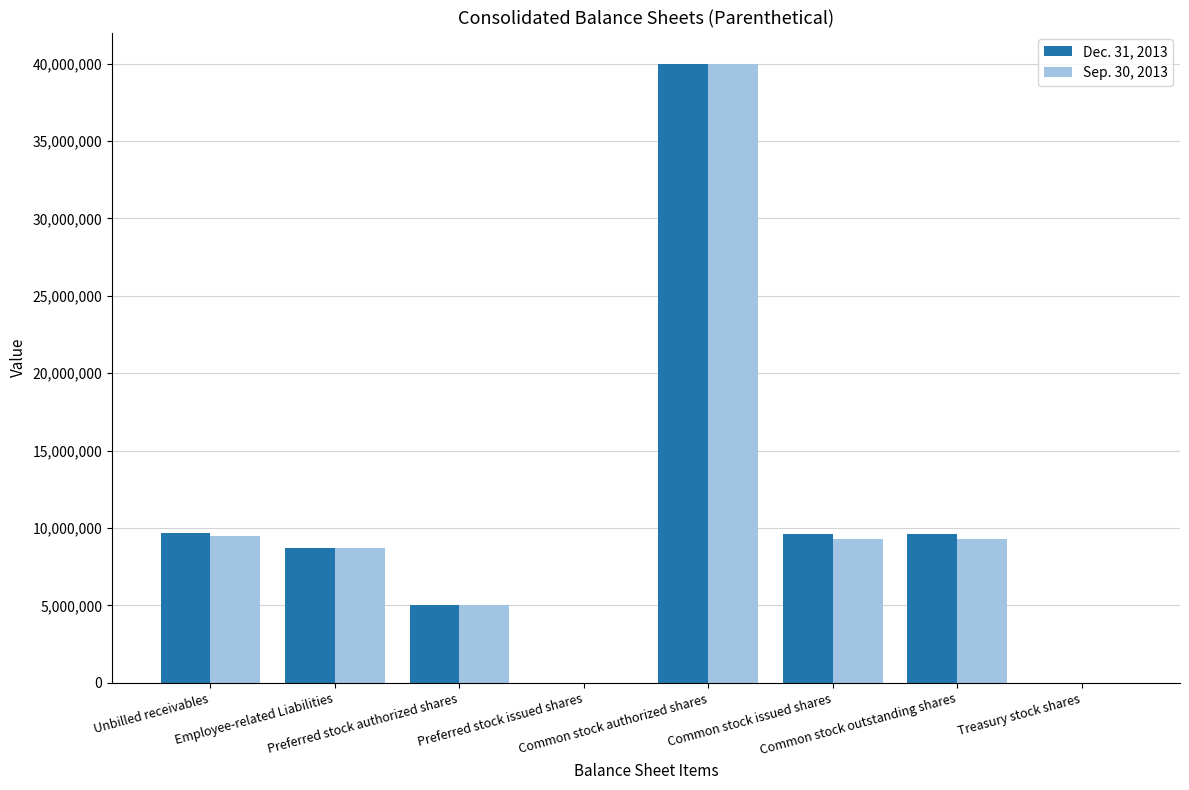

What is the greatest value displayed?

40000000